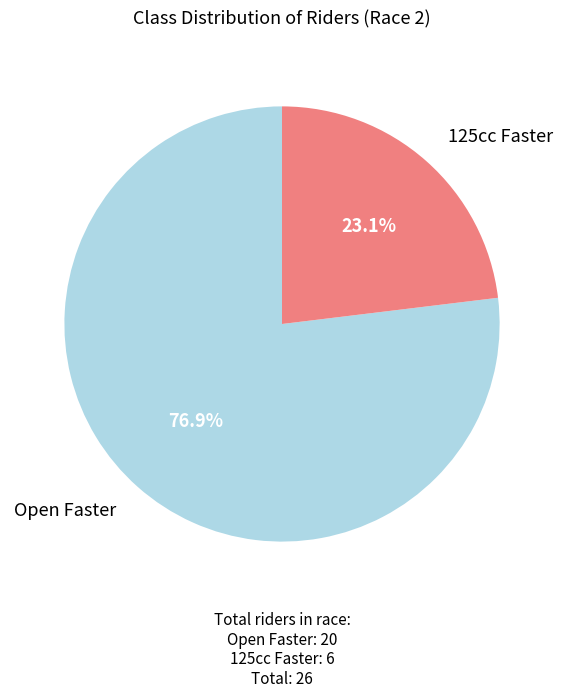

Does any single category account for the majority?

Yes